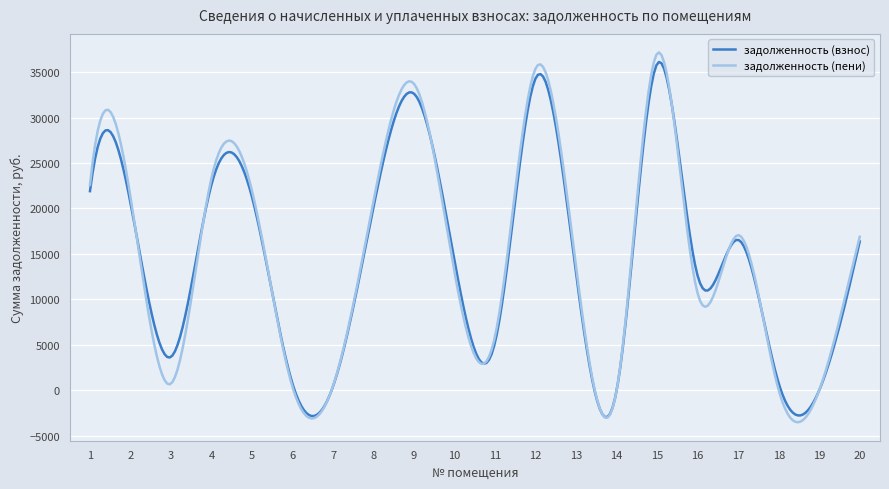

How many lines are shown in the chart?

2